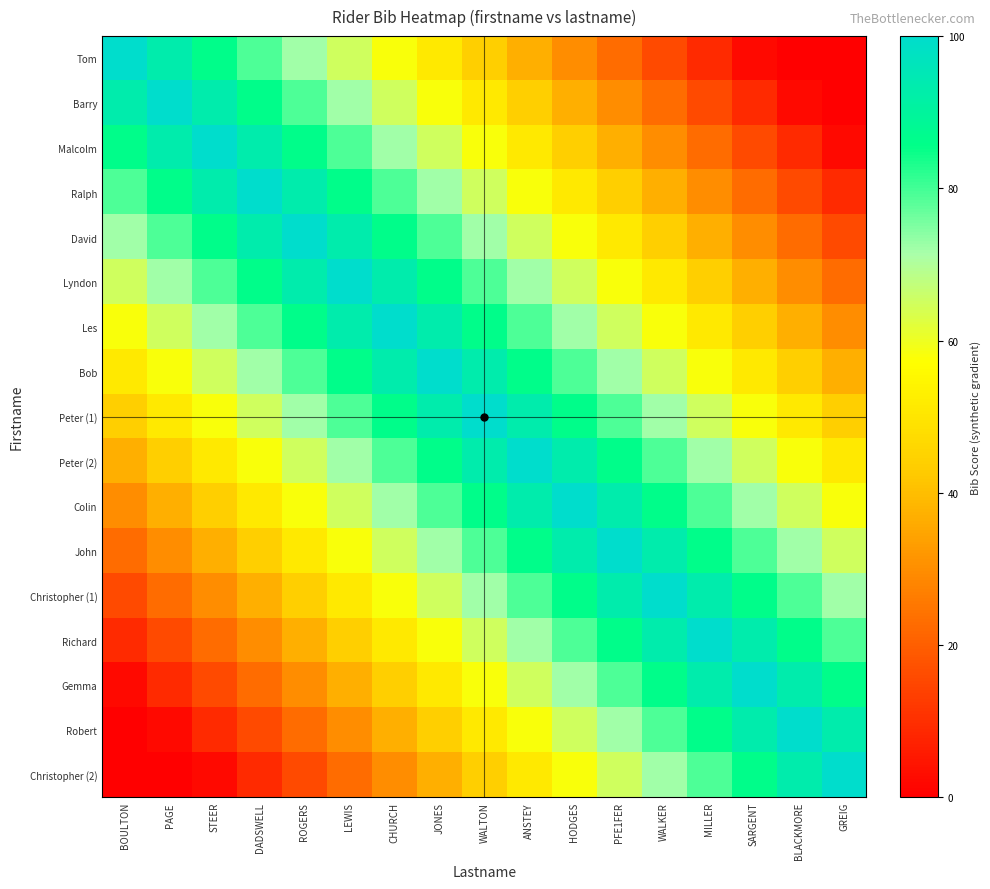

At which category does the chart reach its minimum across all series?

BLACKMORE